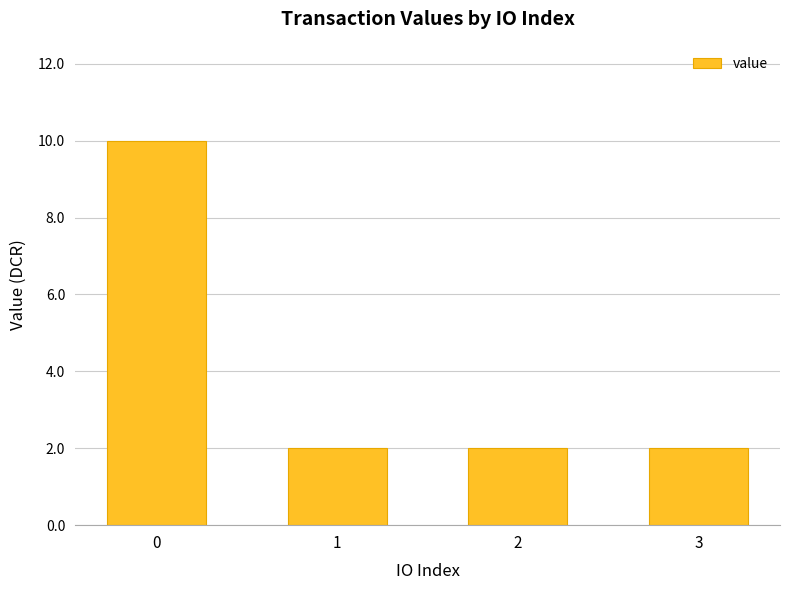

What is the sum of all values?

16.0